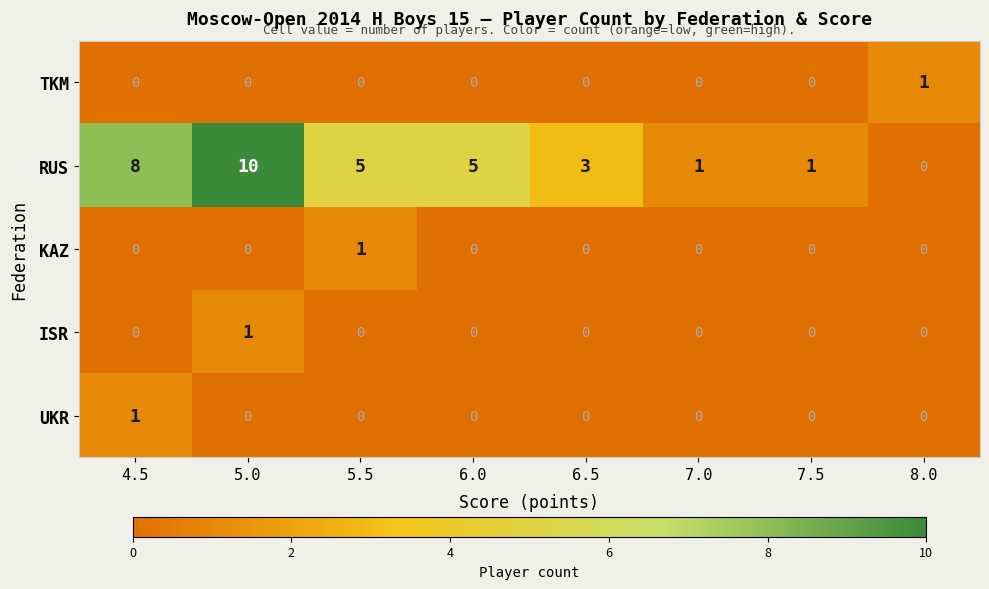

What is the difference between the highest and lowest values at 4.5?

8